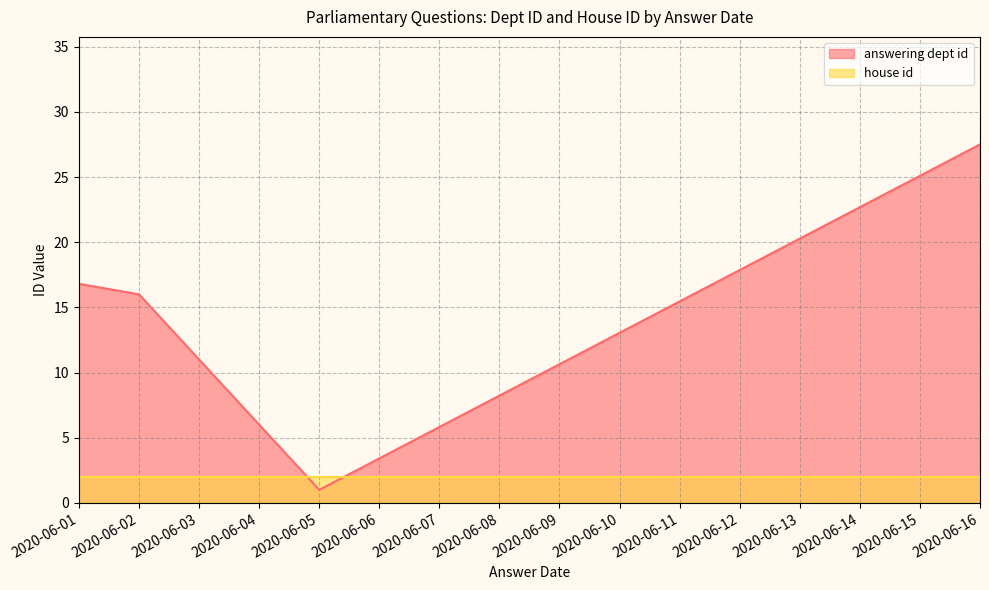

Between 2020-06-16 and 2020-06-02, which series saw the biggest shift?

answering dept id